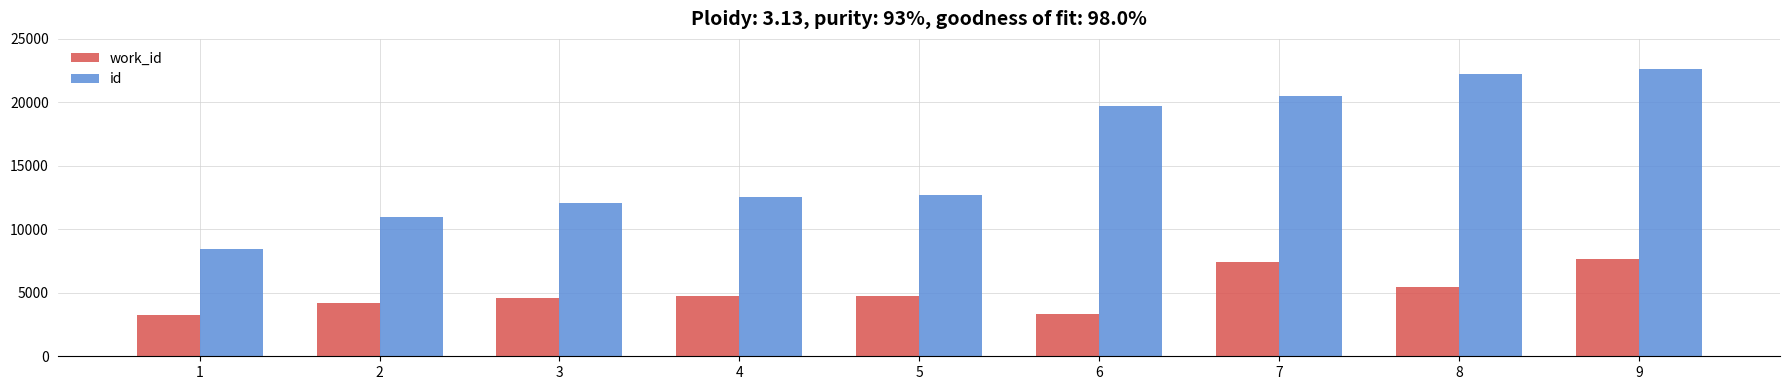

The work_id series shows 4752 at 4. True or false?

True